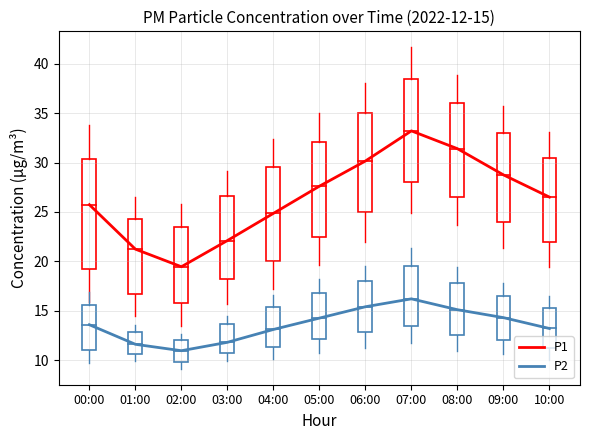

Read the P2 value at 03:00.

11.8